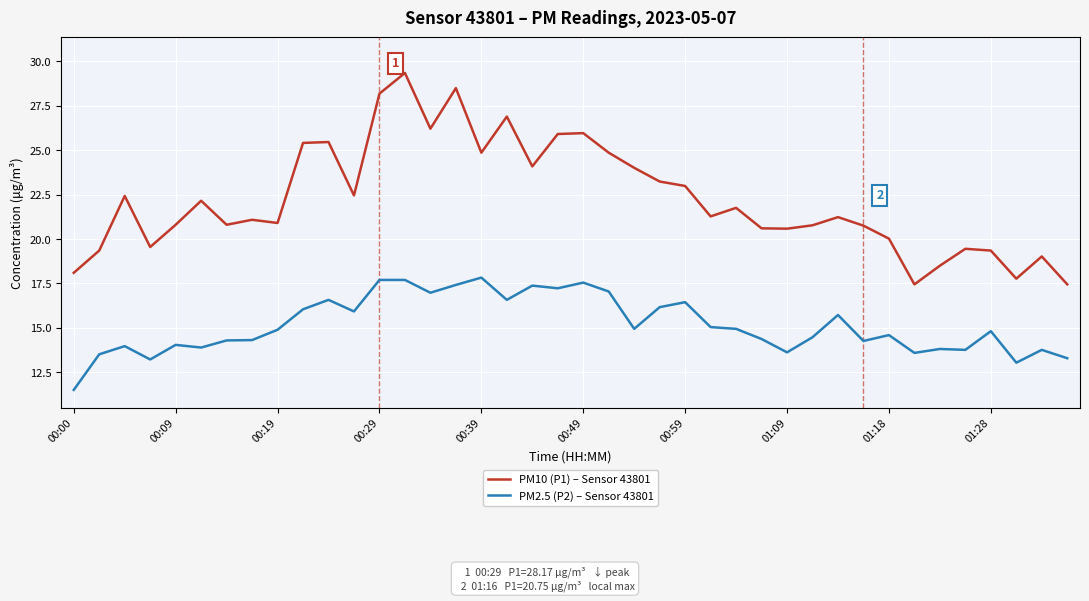

Which series has the largest total across all categories?

PM10 (P1) – Sensor 43801